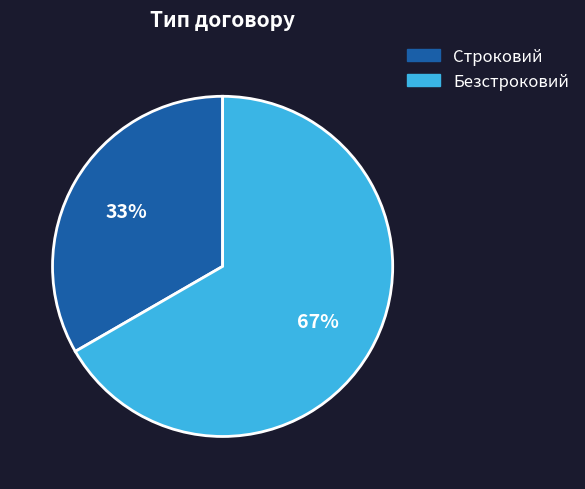

Which slice represents more than half of the pie?

Безстроковий